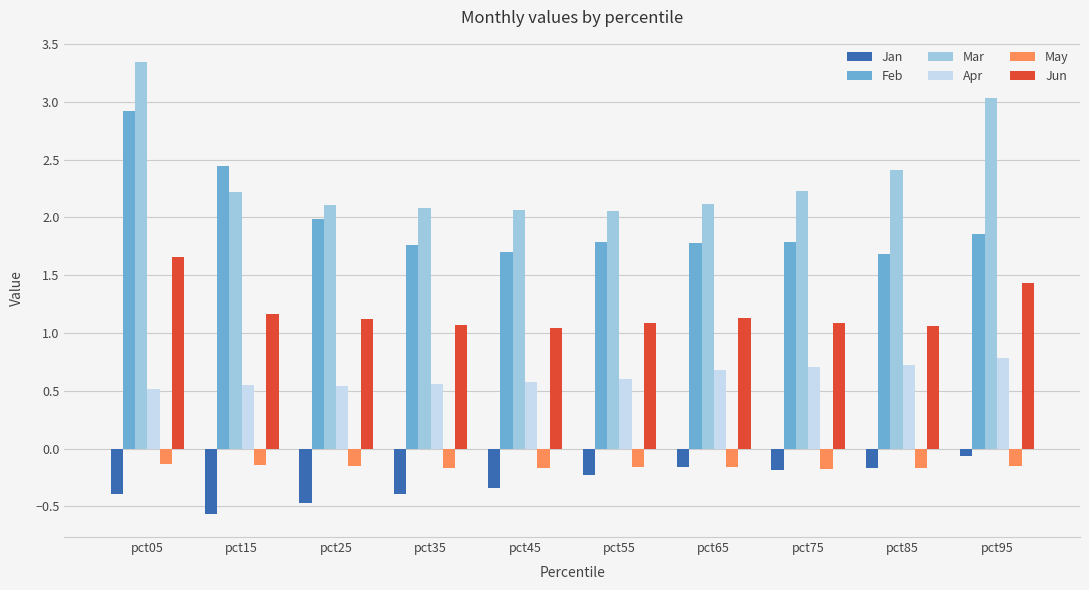

What are all the series names shown in the legend?

Jan, Feb, Mar, Apr, May, Jun